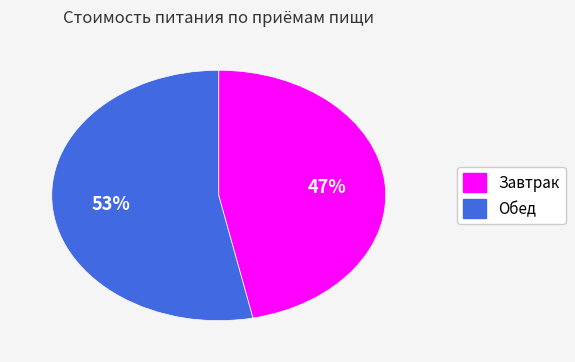

The Завтрак slice represents 47% of the pie. True or false?

True